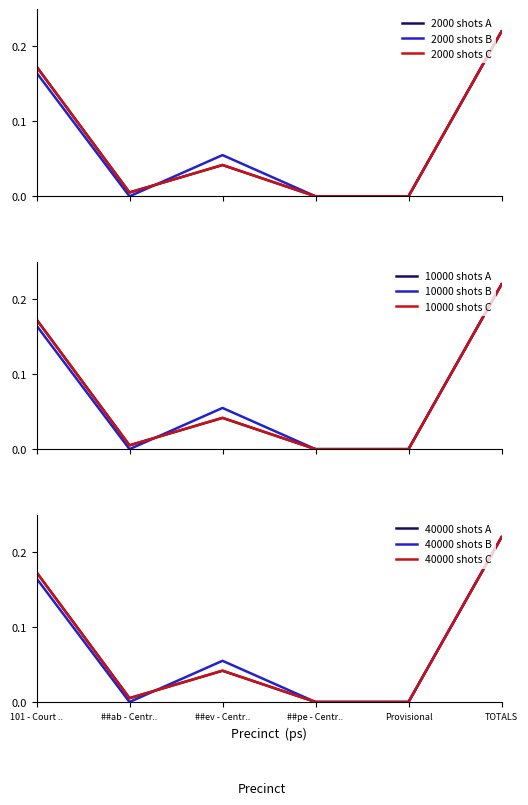

Is the value of 40000 shots A at ##ev - Centr.. greater than the value of 40000 shots B at ##ev - Centr..?

No